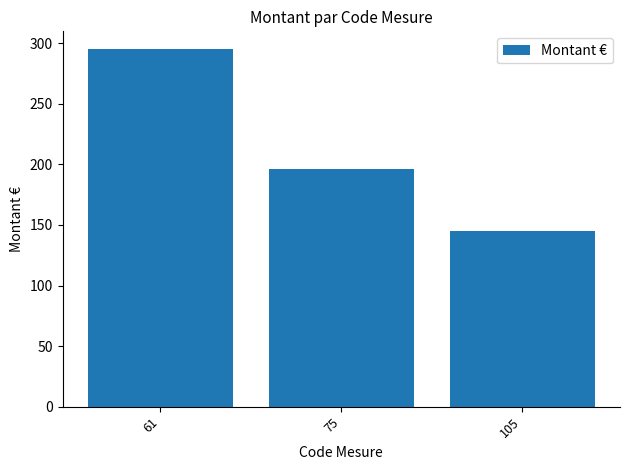

The chart shows a value of 295 at 61. True or false?

True